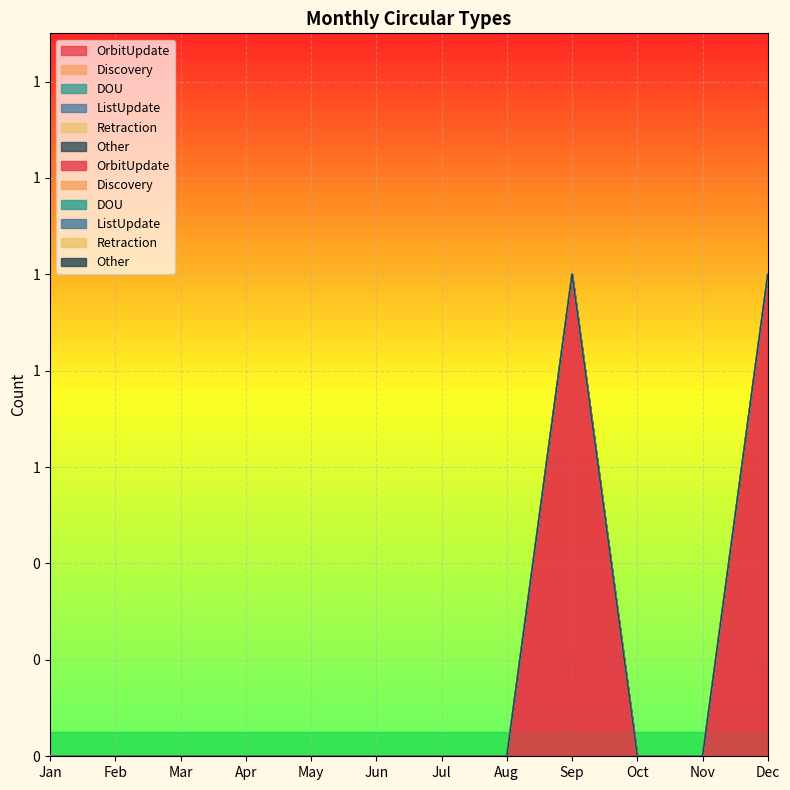

Rank the series at Jul from lowest to highest value.

OrbitUpdate, Discovery, DOU, ListUpdate, Retraction, Other